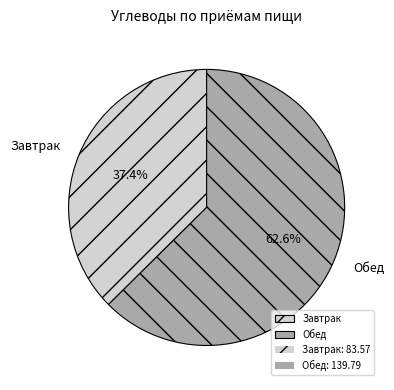

What portion of the pie excludes Завтрак?

62.6%